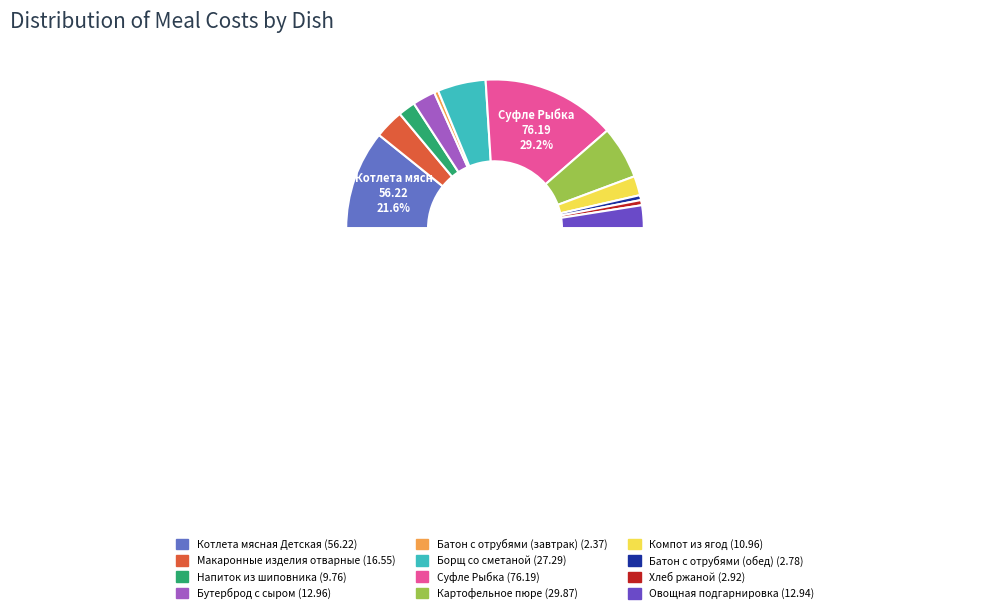

Rank the categories by value from lowest to highest.

Батон с отрубями (завтрак), Батон с отрубями (обед), Хлеб ржаной, Напиток из шиповника, Компот из ягод, Овощная подгарнировка, Бутерброд с сыром, Макаронные изделия отварные, Борщ со сметаной, Картофельное пюре, Котлета мясная Детская, Суфле Рыбка